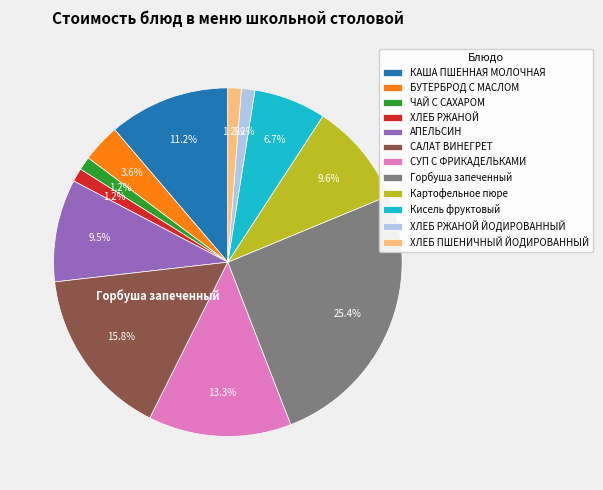

To the nearest percent, what is the difference between the largest and smallest slice percentages?

24%